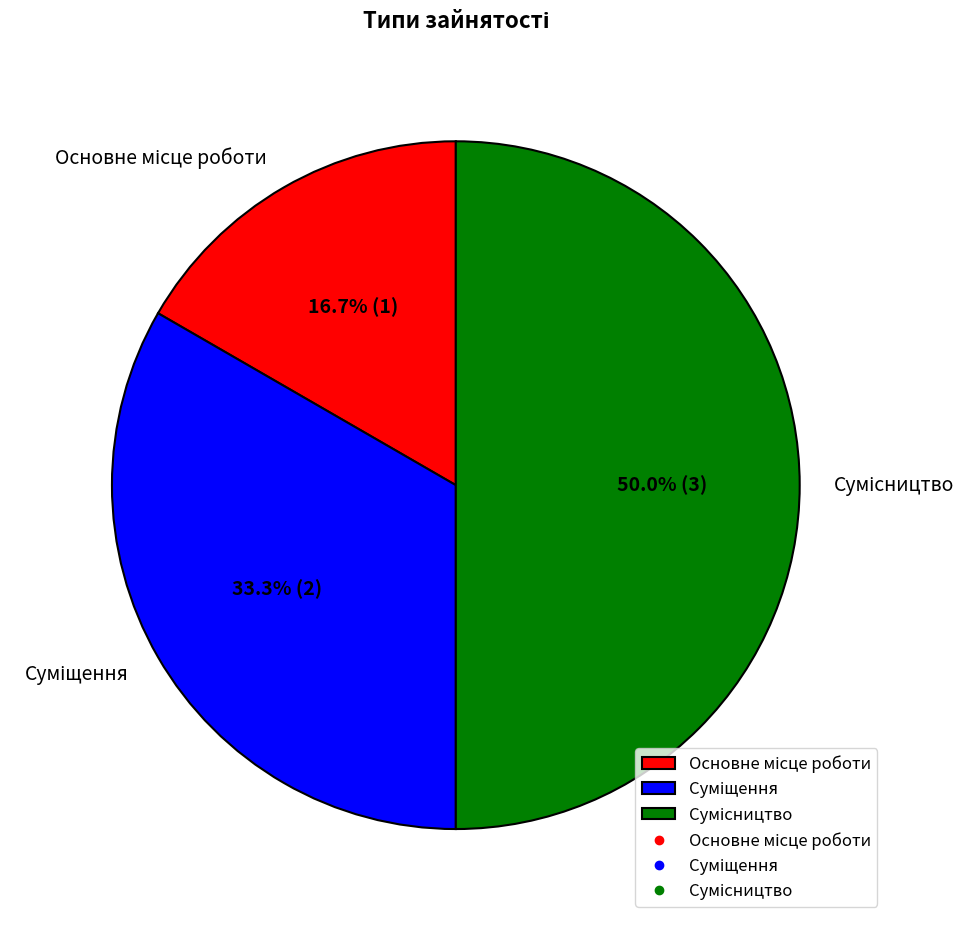

Count the number of slices in the pie.

3